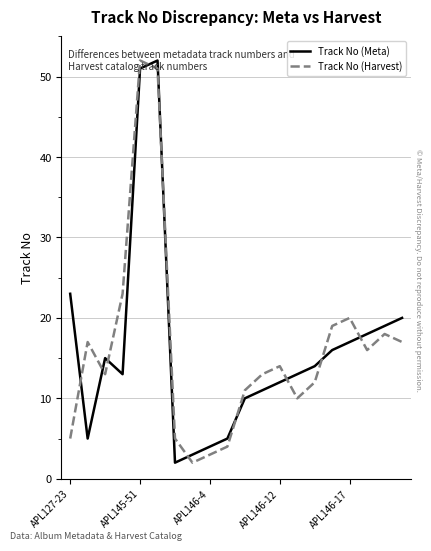

What is the greatest value displayed?

52